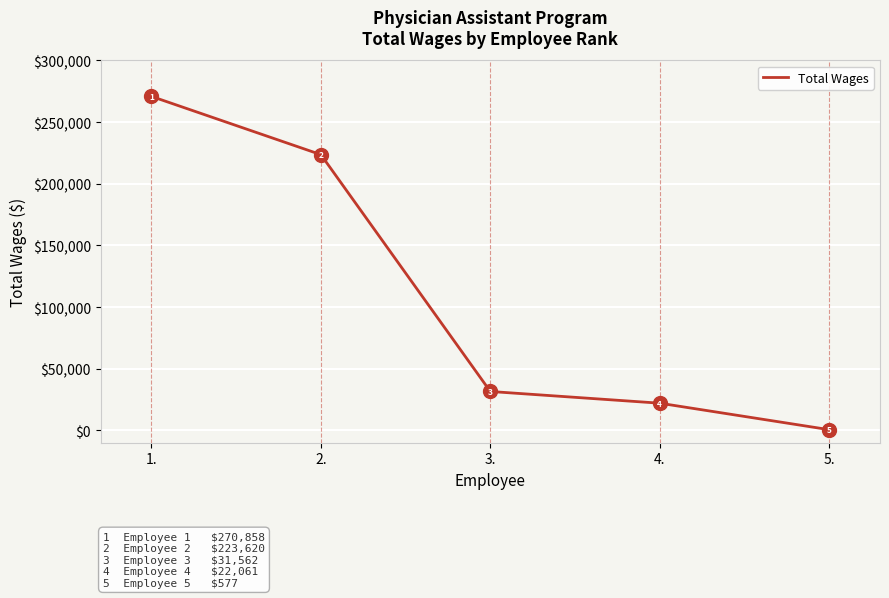

How many lines are shown in the chart?

1